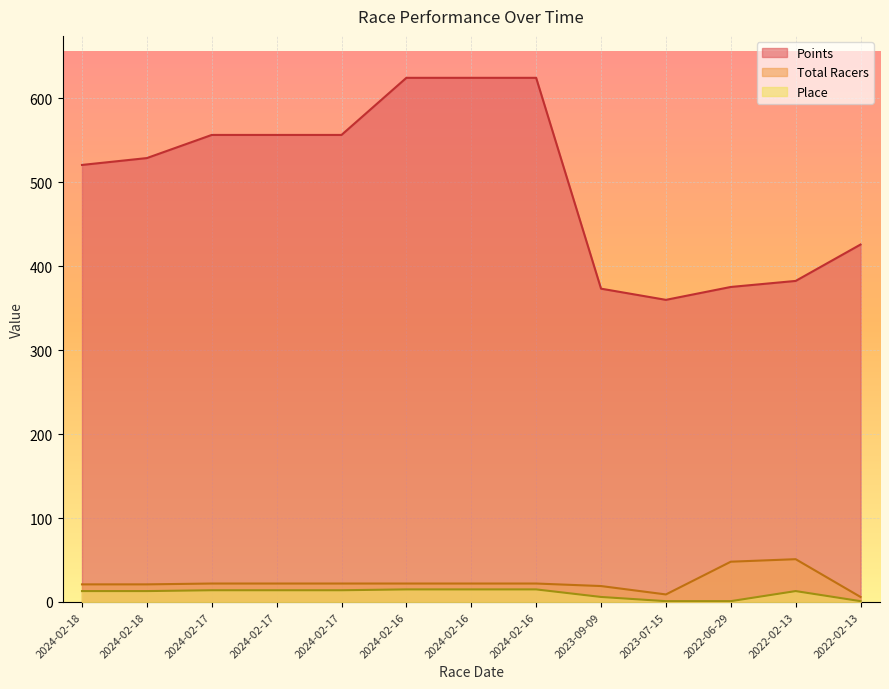

How many lines are shown in the chart?

3